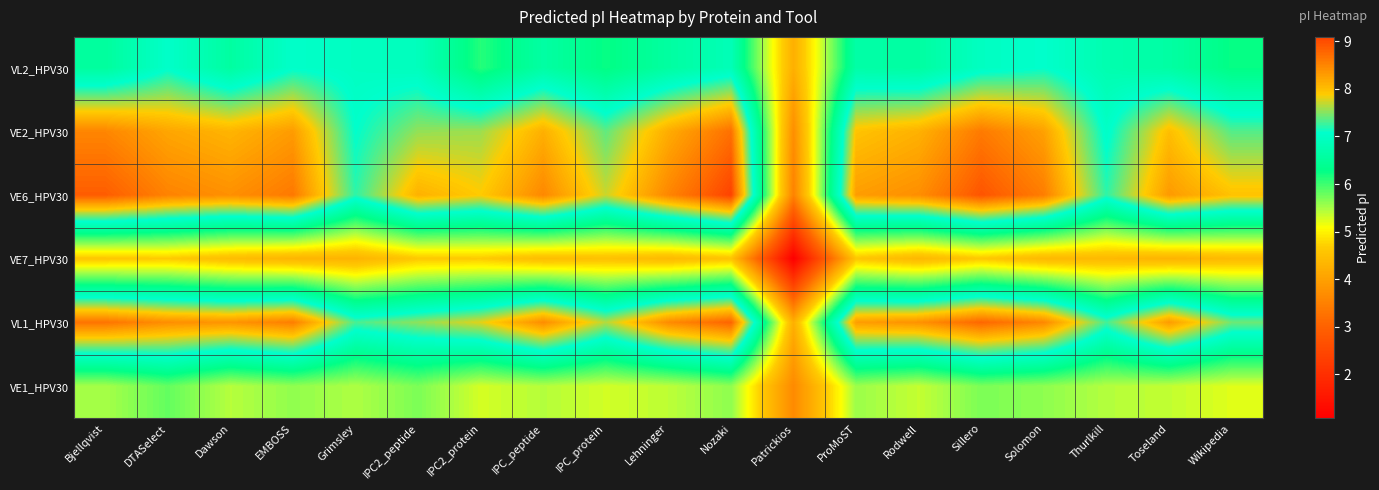

Reading left to right, extract all data points from this chart.

VL2_HPV30: Bjellqvist=6.5	DTASelect=7.0	Dawson=6.6	EMBOSS=7.0	Grimsley=7.0	IPC2_peptide=6.9	IPC2_protein=6.1	IPC_peptide=6.6	IPC_protein=6.2	Lehninger=6.6	Nozaki=6.8	Patrickios=4.2	ProMoST=6.6	Rodwell=6.6	Sillero=7.0	Solomon=7.1	Thurlkill=6.8	Toseland=6.6	Wikipedia=6.3
VE2_HPV30: Bjellqvist=8.5	DTASelect=8.2	Dawson=8.1	EMBOSS=8.3	Grimsley=7.1	IPC2_peptide=7.5	IPC2_protein=7.6	IPC_peptide=8.1	IPC_protein=7.4	Lehninger=8.2	Nozaki=8.7	Patrickios=3.7	ProMoST=8.0	Rodwell=8.1	Sillero=8.6	Solomon=8.3	Thurlkill=7.0	Toseland=8.0	Wikipedia=7.3
VE6_HPV30: Bjellqvist=8.9	DTASelect=8.5	Dawson=8.4	EMBOSS=8.6	Grimsley=7.2	IPC2_peptide=8.1	IPC2_protein=7.9	IPC_peptide=8.5	IPC_protein=7.7	Lehninger=8.5	Nozaki=9.1	Patrickios=3.5	ProMoST=8.3	Rodwell=8.4	Sillero=8.9	Solomon=8.6	Thurlkill=7.2	Toseland=8.3	Wikipedia=8.0
VE7_HPV30: Bjellqvist=4.6	DTASelect=4.7	Dawson=4.5	EMBOSS=4.3	Grimsley=4.3	IPC2_peptide=4.6	IPC2_protein=4.7	IPC_peptide=4.5	IPC_protein=4.5	Lehninger=4.4	Nozaki=4.6	Patrickios=1.1	ProMoST=4.6	Rodwell=4.4	Sillero=4.6	Solomon=4.4	Thurlkill=4.4	Toseland=4.3	Wikipedia=4.4
VL1_HPV30: Bjellqvist=8.7	DTASelect=8.4	Dawson=8.4	EMBOSS=8.6	Grimsley=7.3	IPC2_peptide=7.5	IPC2_protein=7.8	IPC_peptide=8.4	IPC_protein=7.6	Lehninger=8.4	Nozaki=8.8	Patrickios=4.2	ProMoST=8.3	Rodwell=8.4	Sillero=8.8	Solomon=8.5	Thurlkill=7.3	Toseland=8.3	Wikipedia=7.4
VE1_HPV30: Bjellqvist=5.5	DTASelect=5.8	Dawson=5.4	EMBOSS=5.6	Grimsley=5.5	IPC2_peptide=5.7	IPC2_protein=5.3	IPC_peptide=5.4	IPC_protein=5.3	Lehninger=5.4	Nozaki=5.6	Patrickios=3.7	ProMoST=5.5	Rodwell=5.4	Sillero=5.7	Solomon=5.6	Thurlkill=5.4	Toseland=5.4	Wikipedia=5.2